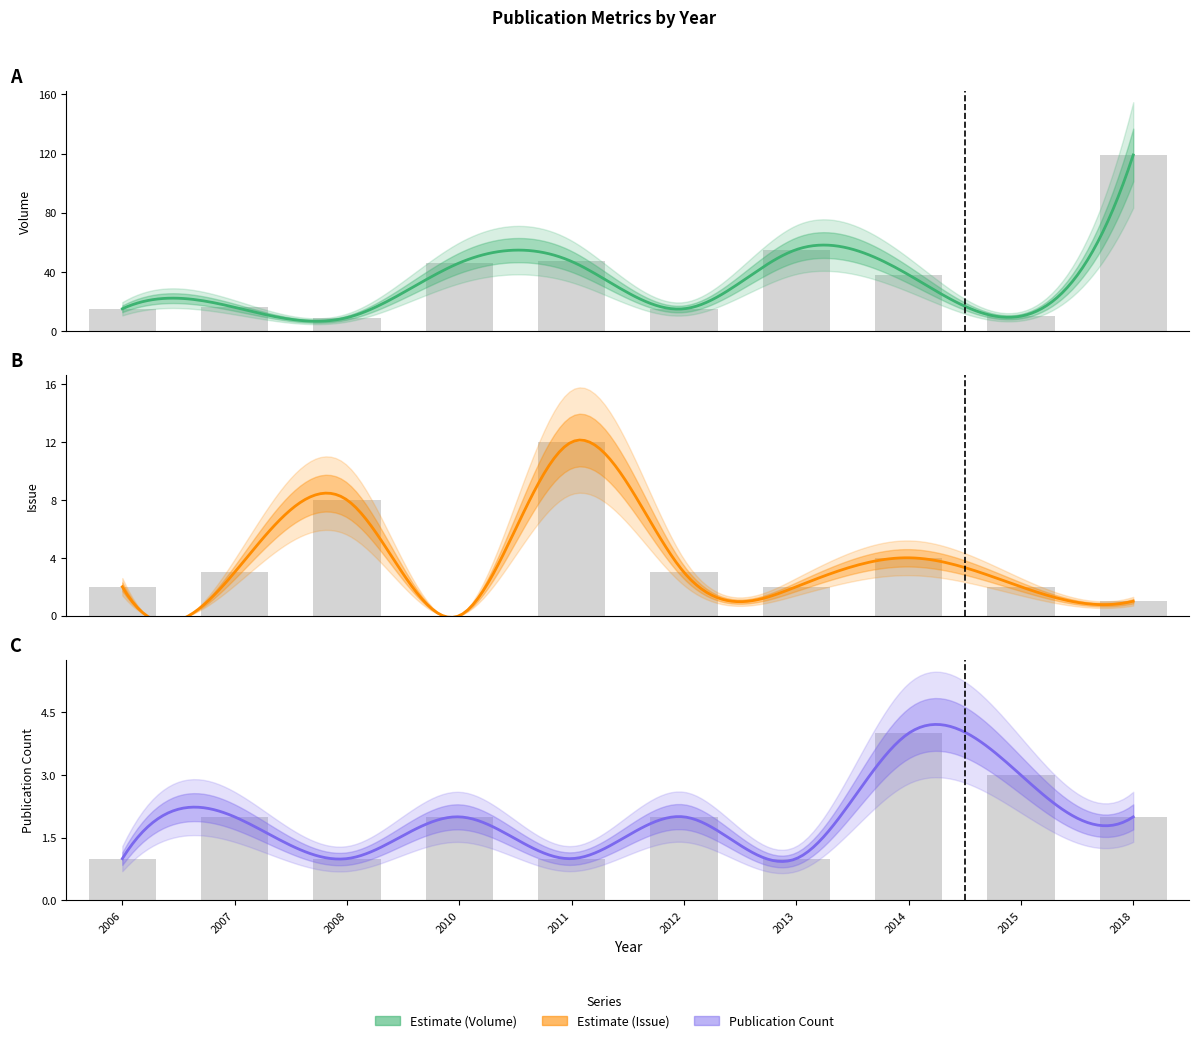

Does the chart contain any negative values?

No